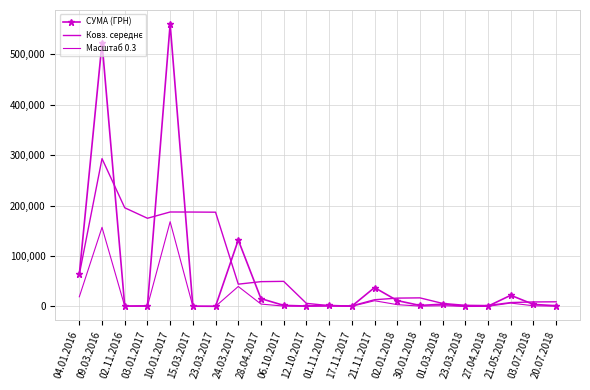

At which label does Масштаб 0.3 reach its minimum?

23.03.2017